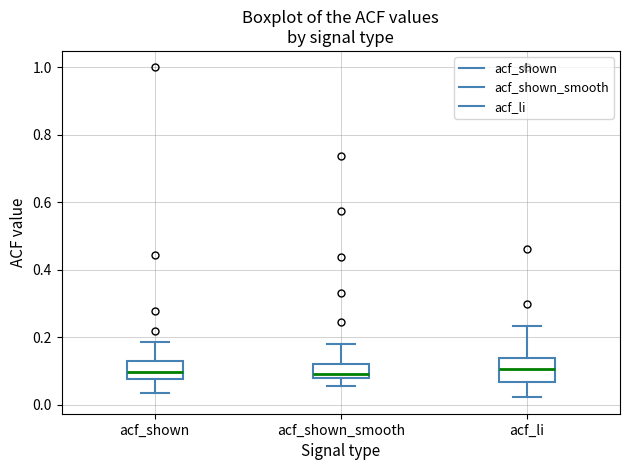

Reading left to right, read every box against the y-axis: the position of its median line, the range the box covers, and the ends of its whiskers. The values are not printed on the chart, so give them approximately, as read against the axis.

acf_shown: median 0.10, box 0.08 to 0.12, whiskers 0.04 to 0.18
acf_shown_smooth: median 0.10, box 0.08 to 0.12, whiskers 0.06 to 0.18
acf_li: median 0.10, box 0.06 to 0.14, whiskers 0.02 to 0.24